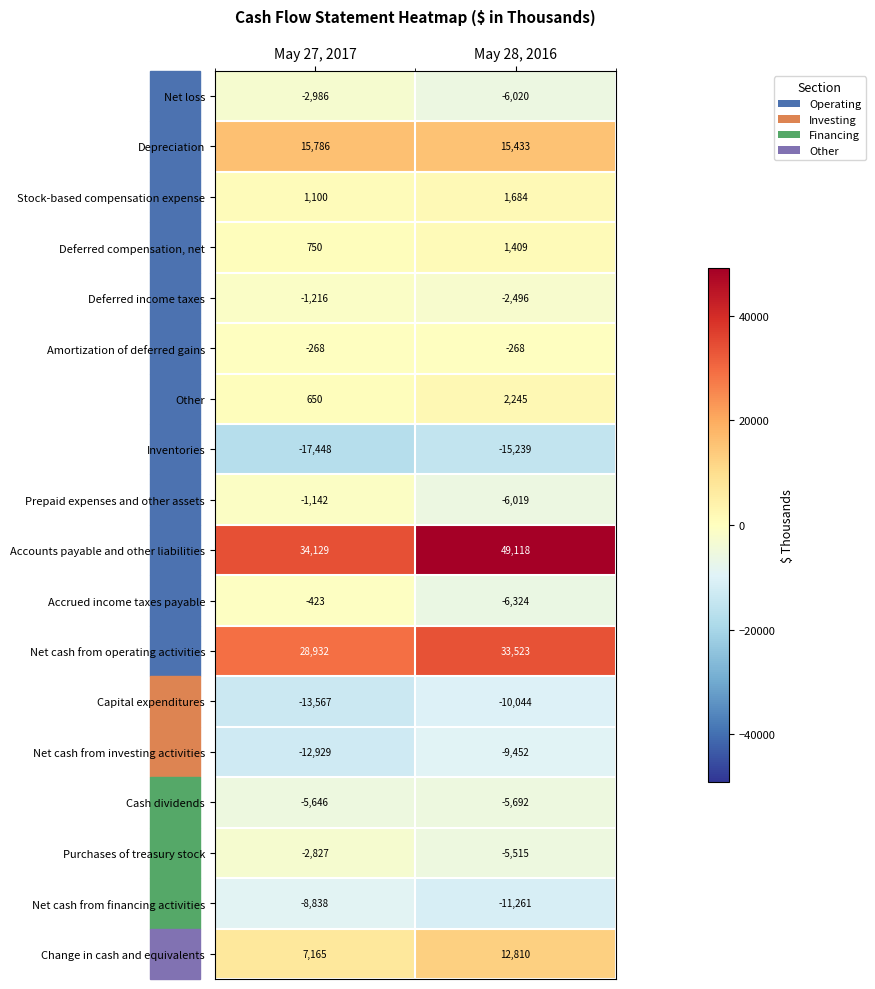

How many distinct data groups are displayed?

18